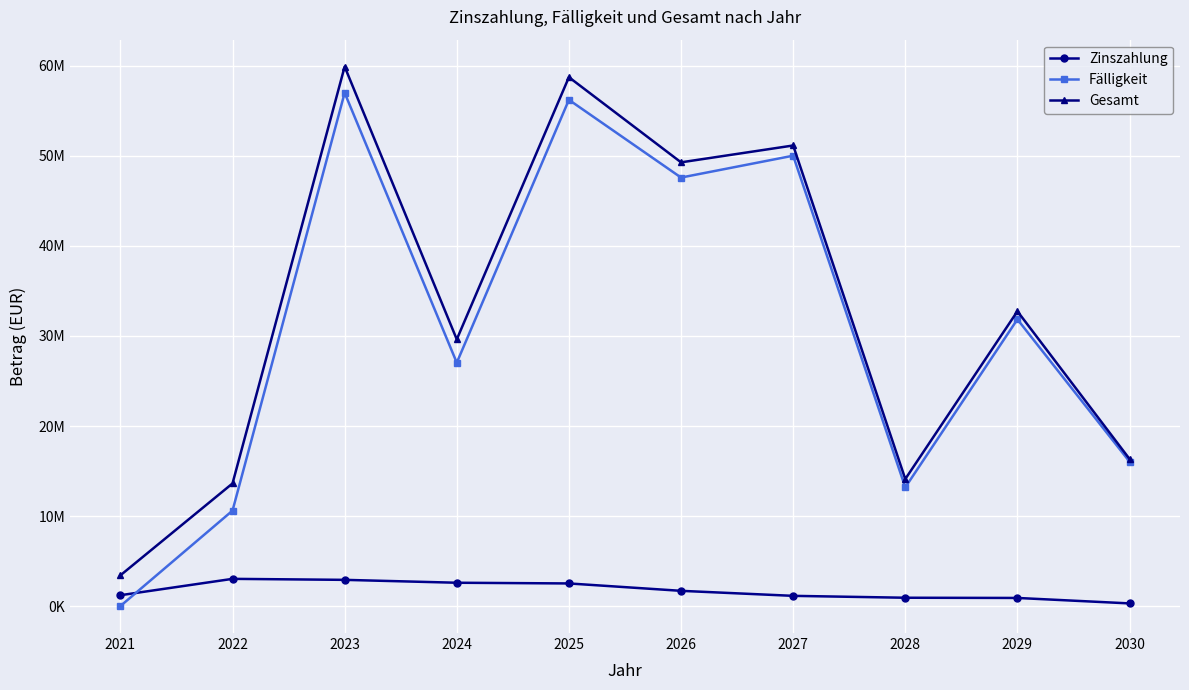

Is this an area chart (filled region under the line)?

No